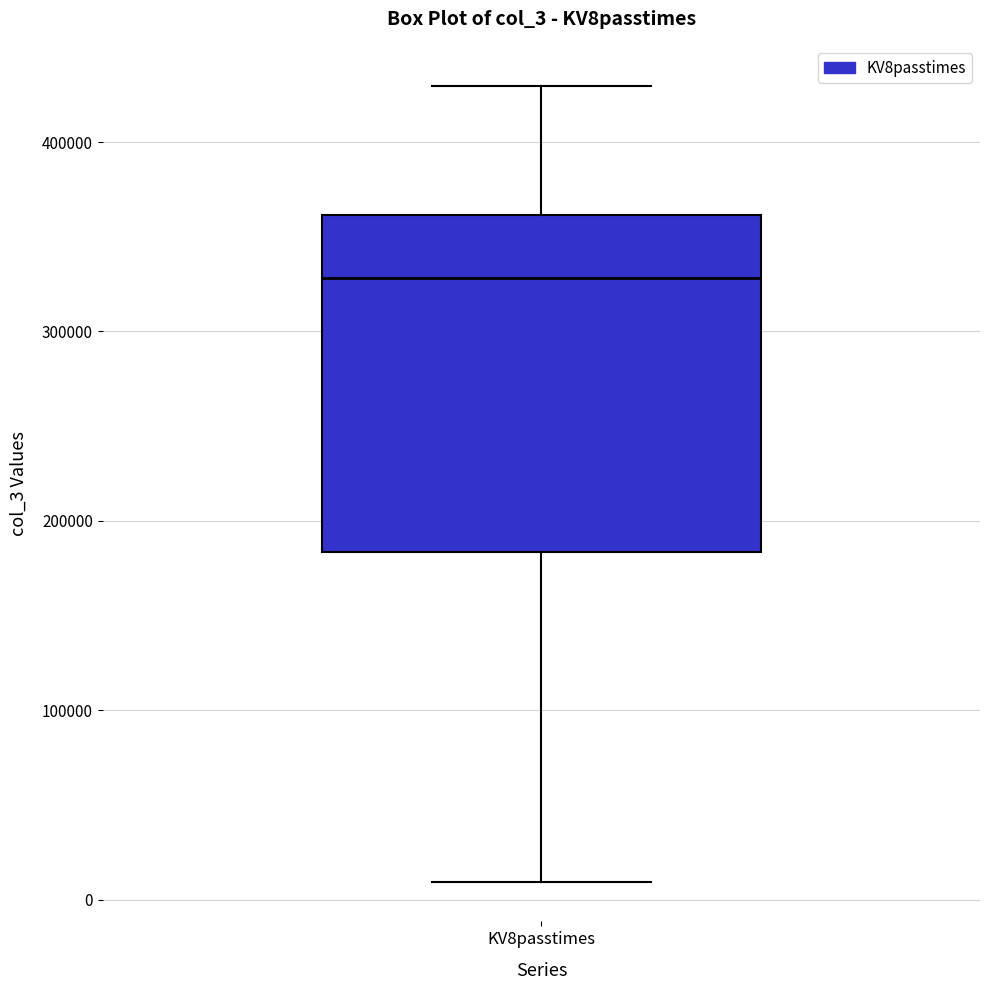

Read this box plot against the y-axis: the position of the median line, the range covered by the box, and the ends of both whiskers. The values are not printed on the chart, so give them approximately, as read against the axis.

median 330000, box 180000 to 360000, whiskers 10000 to 430000